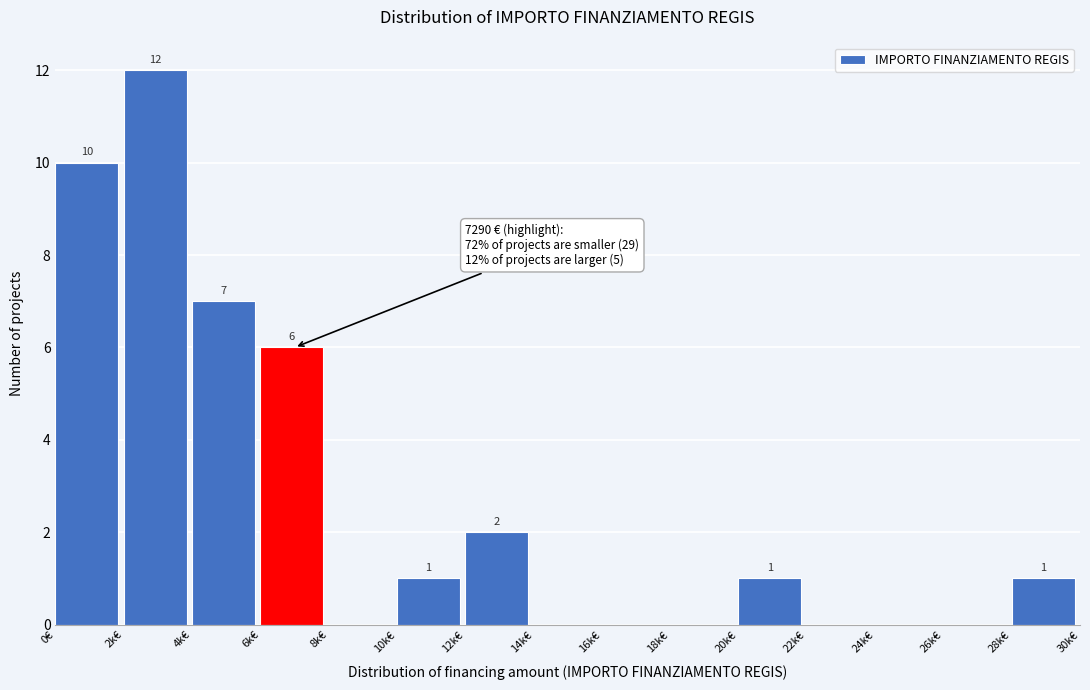

Reading left to right, extract all data points from this chart.

0€=10	2k€=12	4k€=7	6k€=6	8k€=0	10k€=1	12k€=2	14k€=0	16k€=0	18k€=0	20k€=1	22k€=0	24k€=0	26k€=0	28k€=1